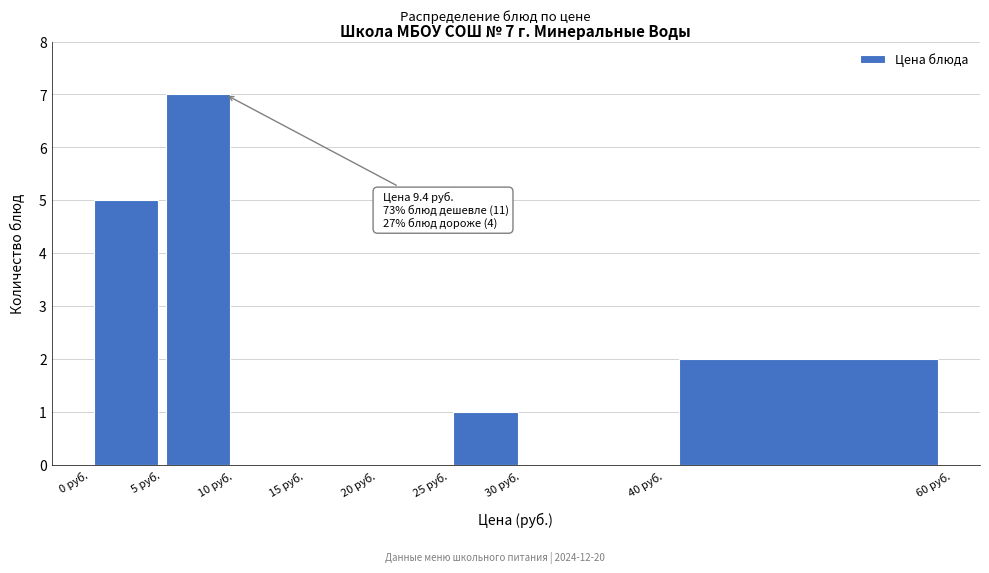

Over which range of the x-axis is the bar tallest?

5 to 10